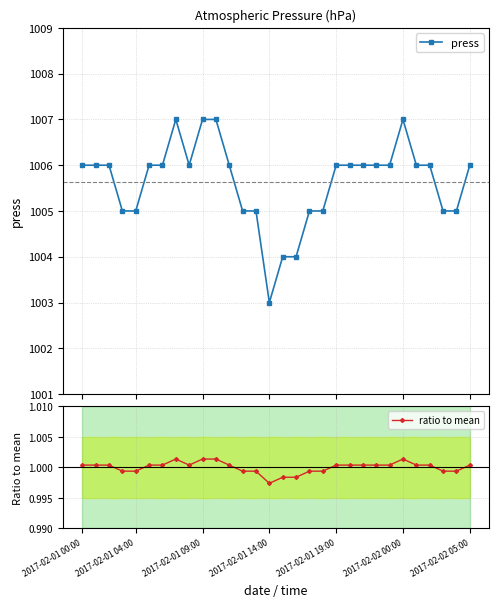

What is the difference between the maximum and minimum values in the press series?

4